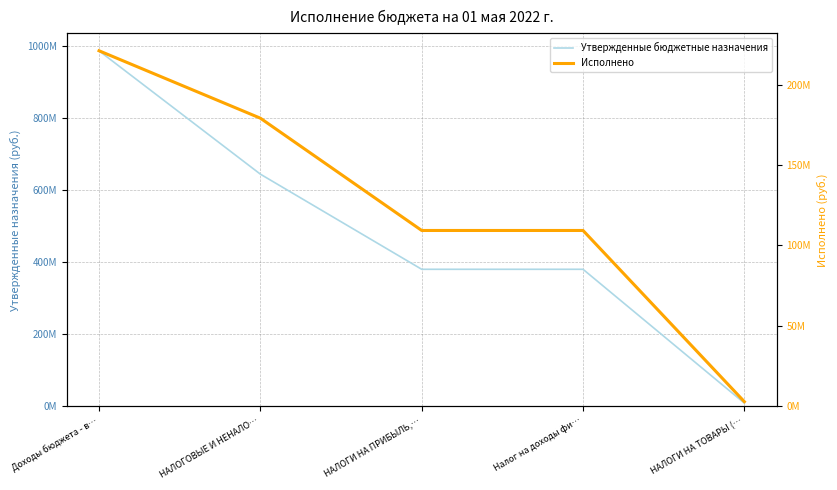

Rank the categories by Исполнено value from highest to lowest.

Доходы бюджета - в…, НАЛОГОВЫЕ И НЕНАЛО…, НАЛОГИ НА ПРИБЫЛЬ,…, Налог на доходы фи…, НАЛОГИ НА ТОВАРЫ (…